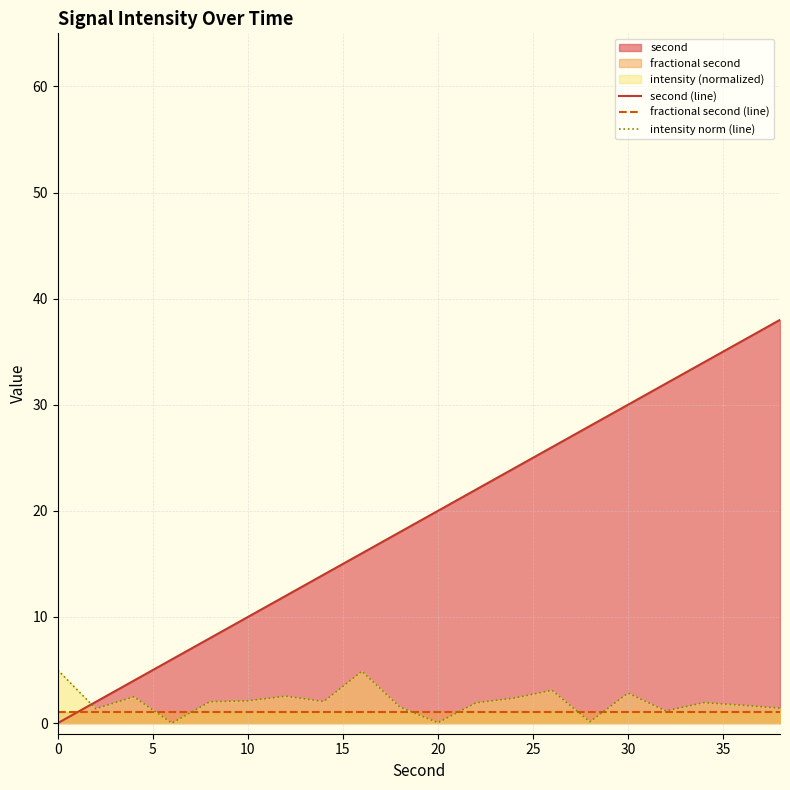

Reading left to right, list all the values displayed in this chart.

second (line): 0.0	2.0	4.0	6.0	8.0	10.0	12.0	14.0	16.0	18.0	20.0	22.0	24.0	26.0	28.0	30.0	32.0	34.0	36.0	38.0
fractional second (line): 1.0	1.0	1.0	1.0	1.0	1.0	1.0	1.0	1.0	1.0	1.0	1.0	1.0	1.0	1.0	1.0	1.0	1.0	1.0	1.0
intensity norm (line): 5.0	1.4	2.5	0.0	2.0	2.1	2.5	2.0	4.9	1.5	0.0	1.9	2.4	3.1	0.1	2.8	1.1	1.9	1.7	1.4